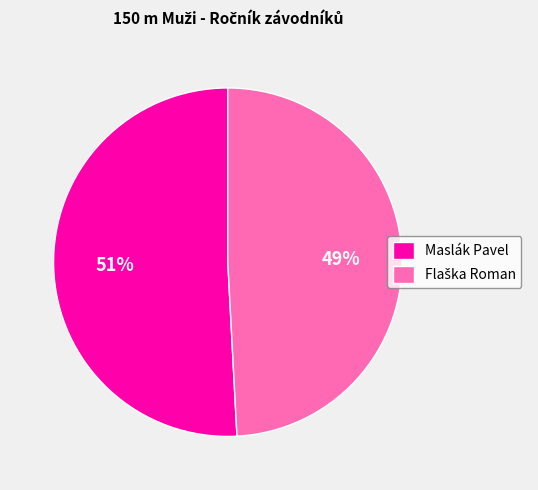

The Maslák Pavel slice represents 44% of the pie. True or false?

False